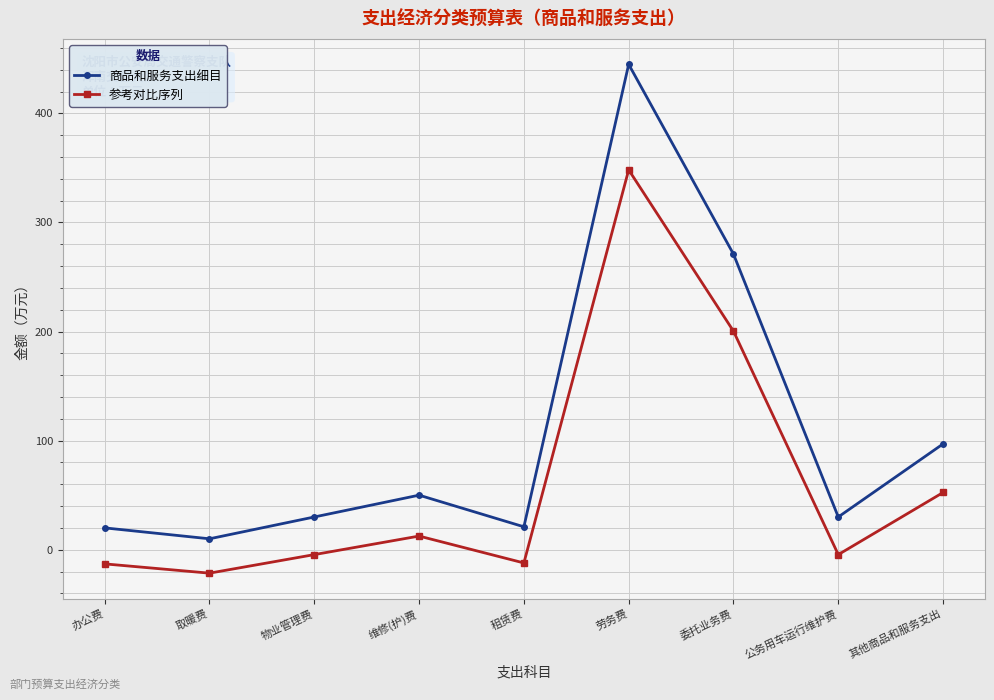

What is the maximum value for 商品和服务支出细目?

445.0